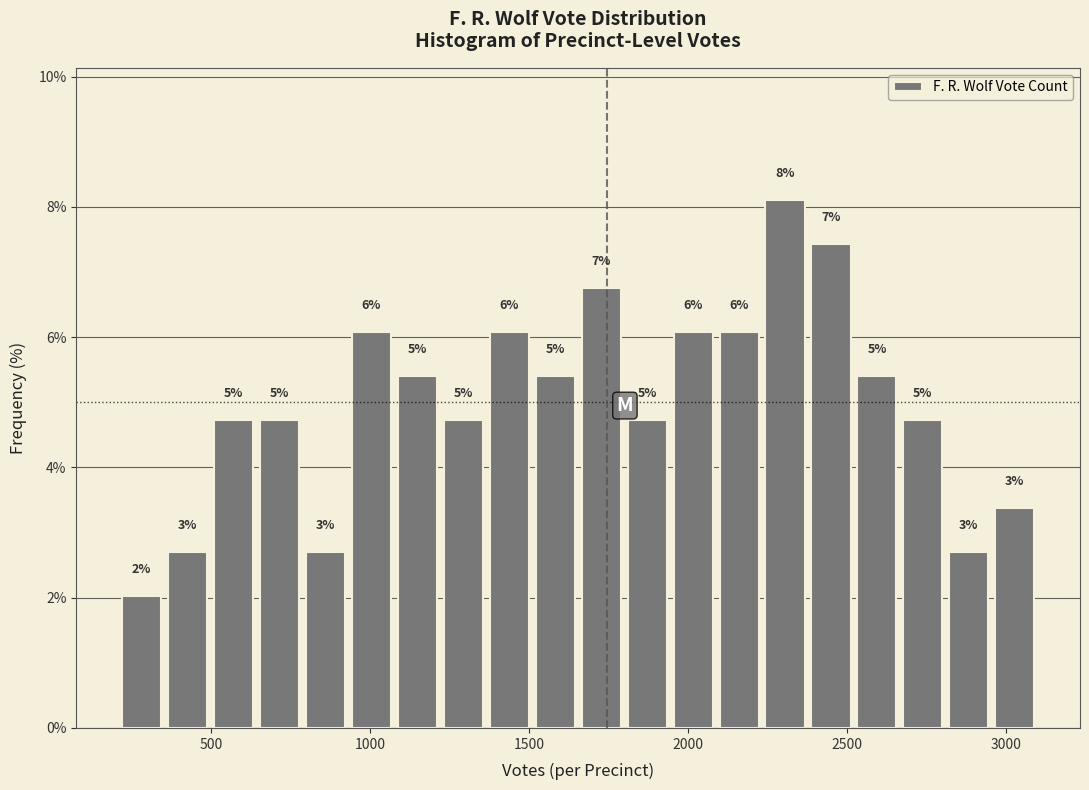

Read against the x-axis, roughly where is the centre of the tallest bar?

2300